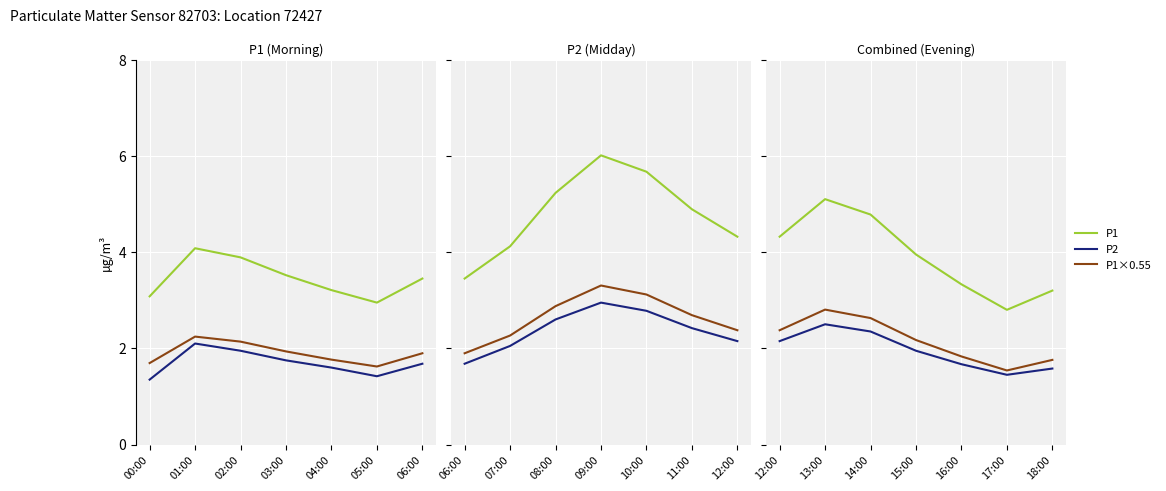

What position from the left is 12:00?

1